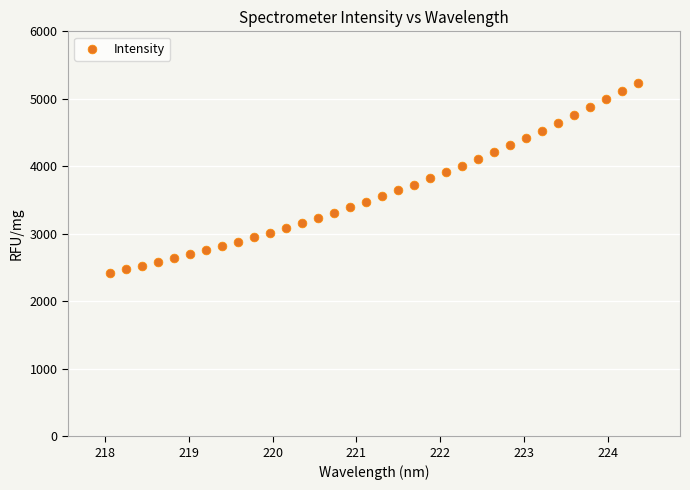

What is the range of X values (max minus min)?

6.3